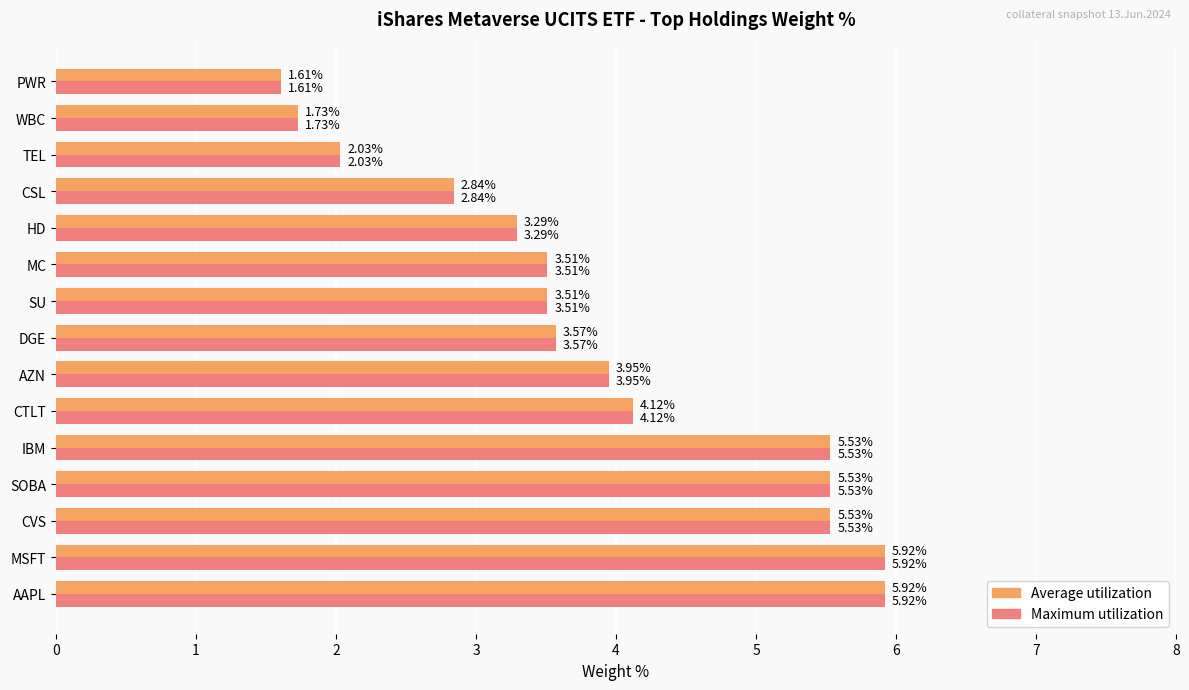

What is the sum of all Average utilization values?

58.6